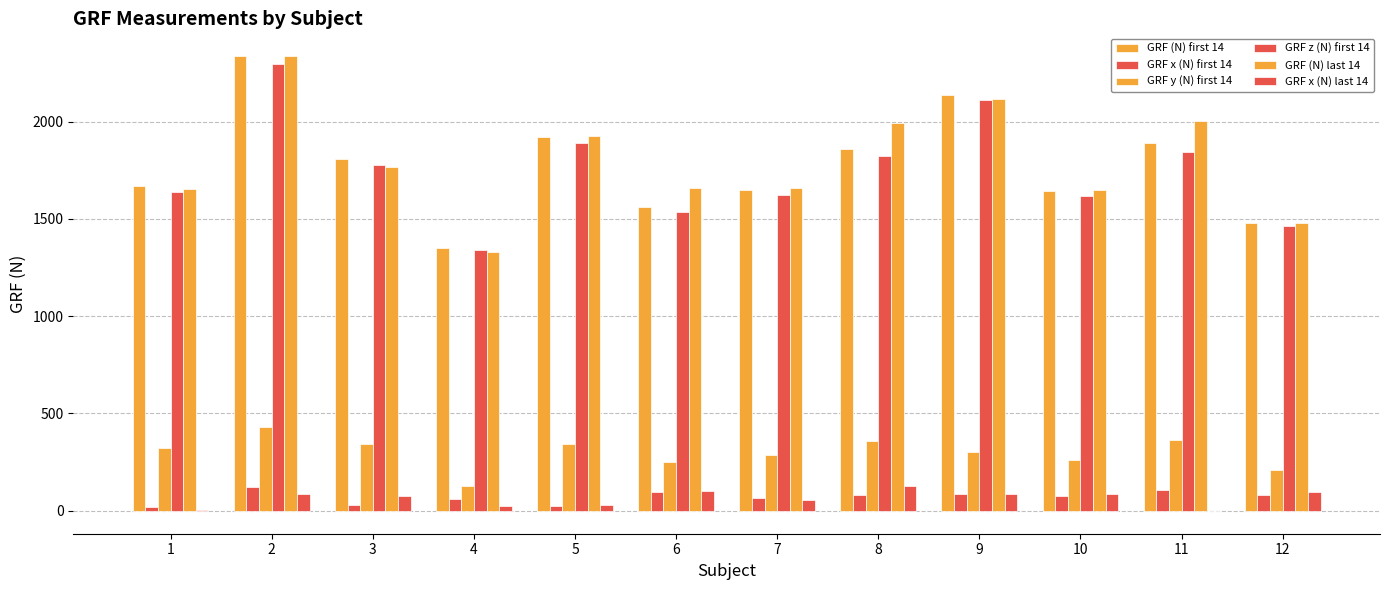

How many groups of bars are there?

12